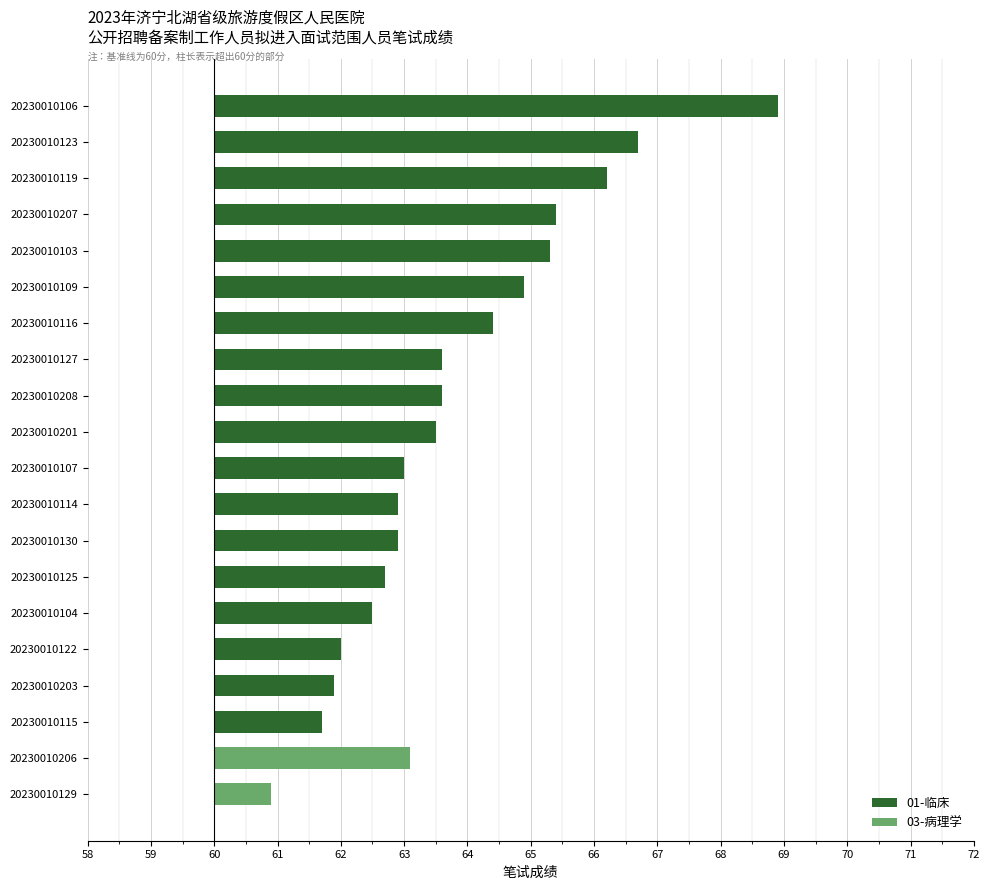

Does the chart contain any negative values?

No